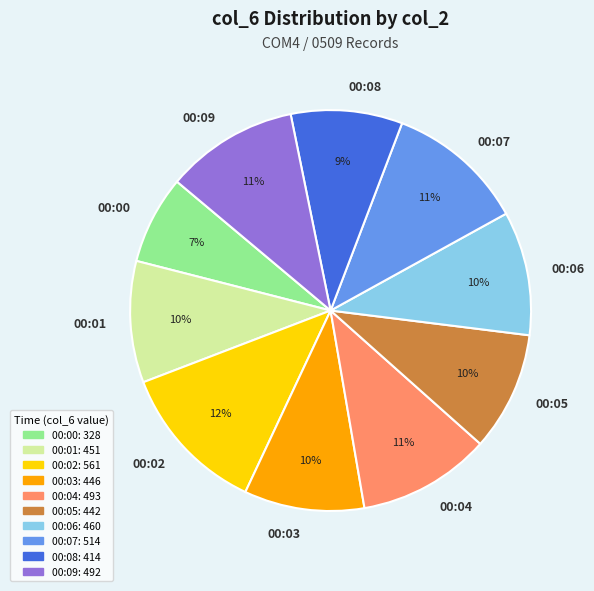

How many segments does this pie chart have?

10